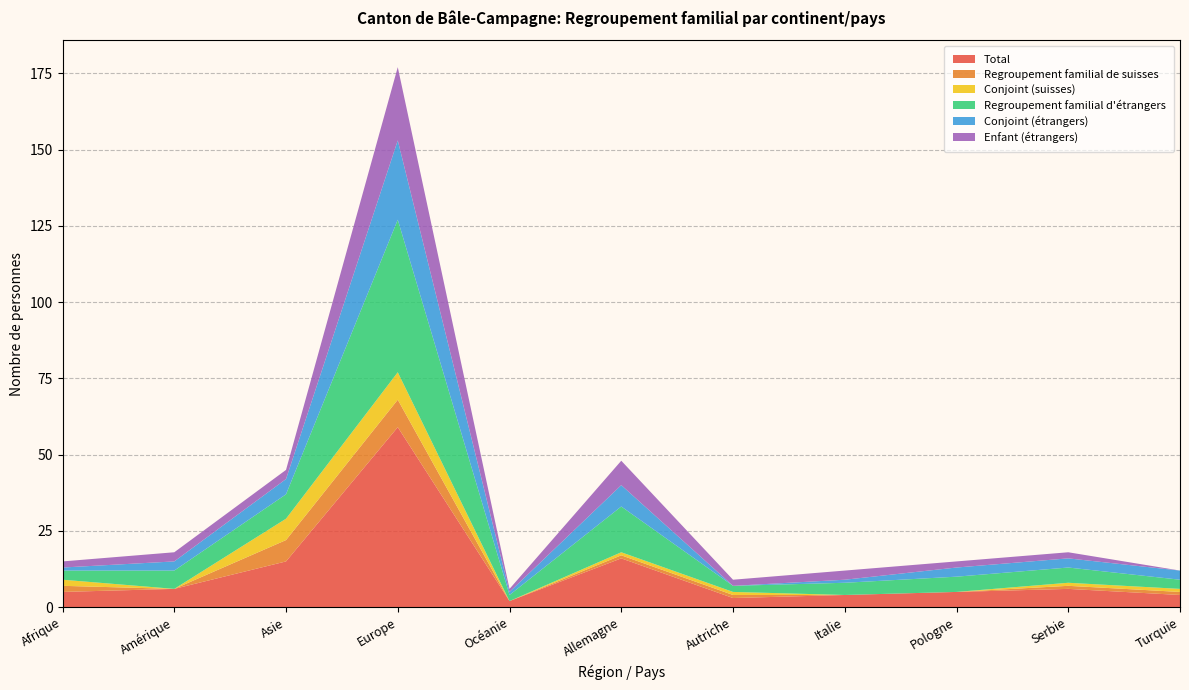

Reading right to left, what are all the values shown in this chart?

Total: Turquie=4	Serbie=6	Pologne=5	Italie=4	Autriche=3	Allemagne=16	Océanie=2	Europe=59	Asie=15	Amérique=6	Afrique=5
Regroupement familial de suisses: Turquie=1	Serbie=1	Pologne=0	Italie=0	Autriche=1	Allemagne=1	Océanie=0	Europe=9	Asie=7	Amérique=0	Afrique=2
Conjoint (suisses): Turquie=1	Serbie=1	Pologne=0	Italie=0	Autriche=1	Allemagne=1	Océanie=0	Europe=9	Asie=7	Amérique=0	Afrique=2
Regroupement familial d'étrangers: Turquie=3	Serbie=5	Pologne=5	Italie=4	Autriche=2	Allemagne=15	Océanie=2	Europe=50	Asie=8	Amérique=6	Afrique=3
Conjoint (étrangers): Turquie=3	Serbie=3	Pologne=3	Italie=1	Autriche=0	Allemagne=7	Océanie=1	Europe=26	Asie=5	Amérique=3	Afrique=1
Enfant (étrangers): Turquie=0	Serbie=2	Pologne=2	Italie=3	Autriche=2	Allemagne=8	Océanie=1	Europe=24	Asie=3	Amérique=3	Afrique=2